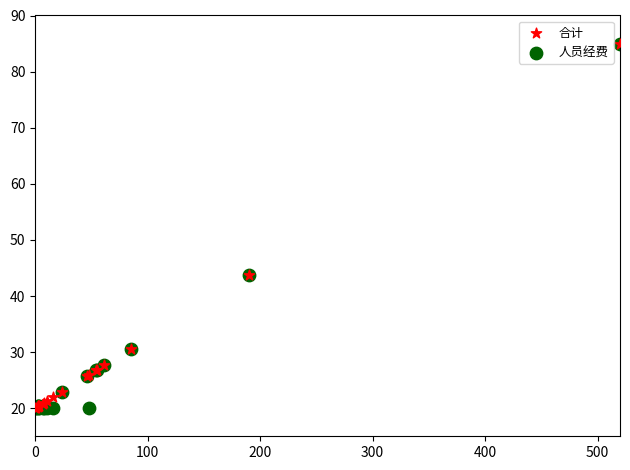

What are all the series names shown in the legend?

合计, 人员经费